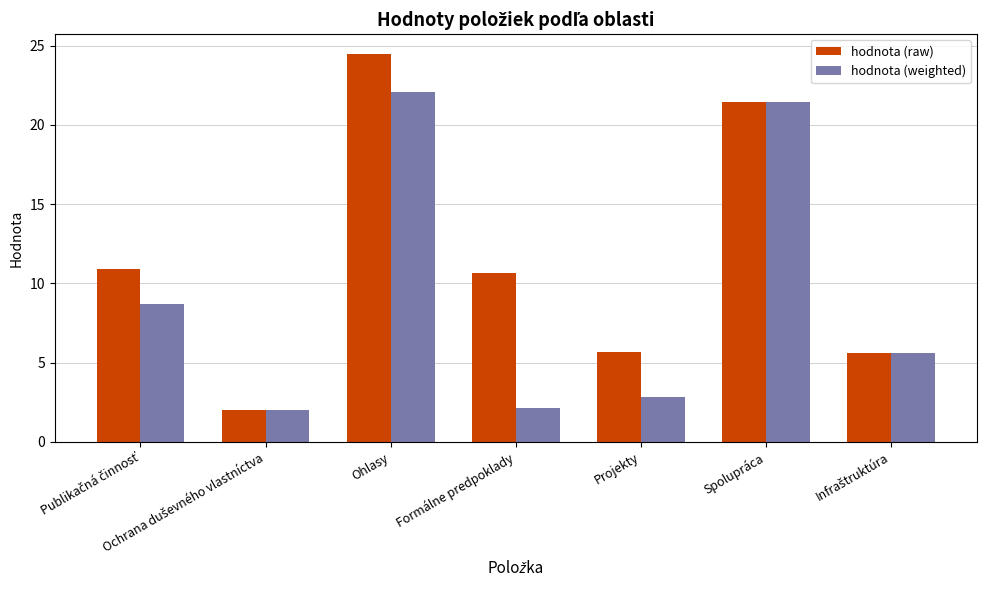

Rank the series at Projekty from highest to lowest value.

hodnota (raw), hodnota (weighted)